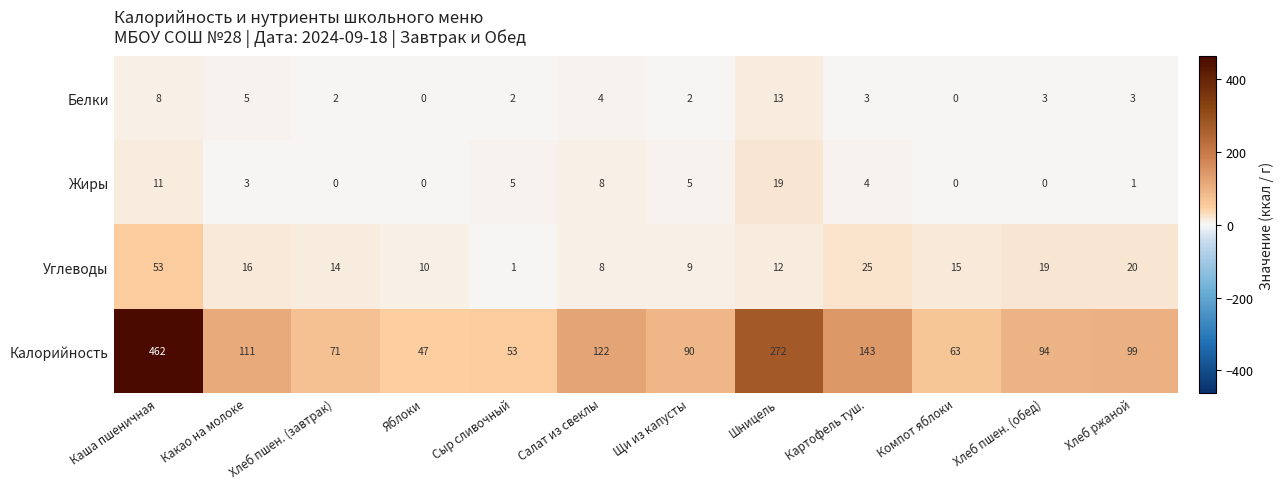

What is the difference between the maximum and minimum values in the Калорийность series?

415